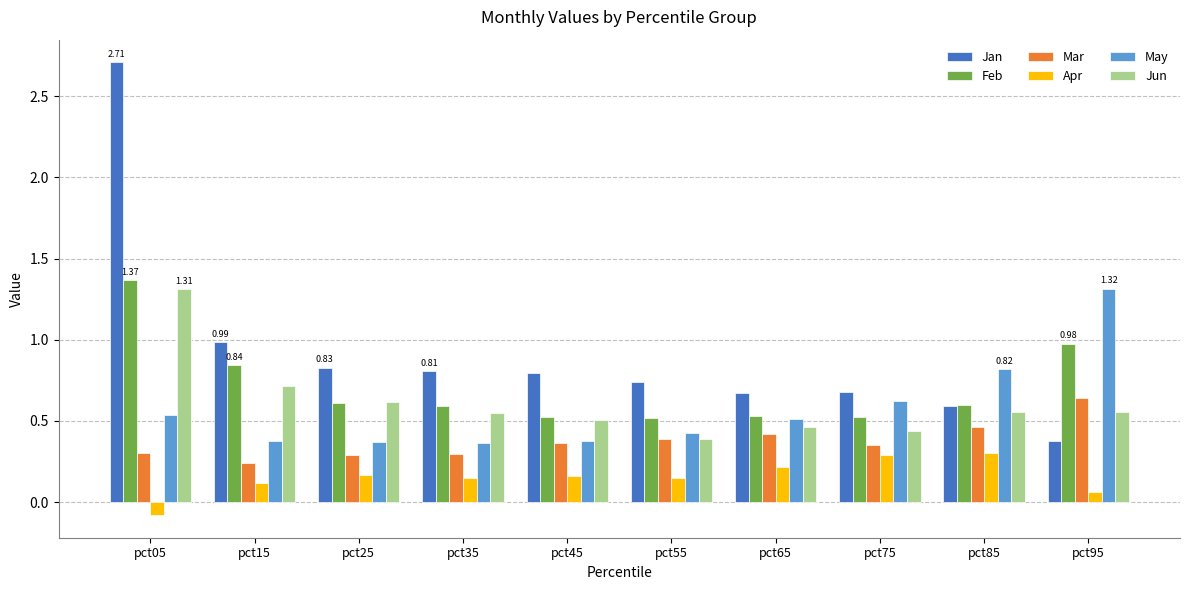

What is the difference between the maximum and minimum values in the Jan series?

2.3